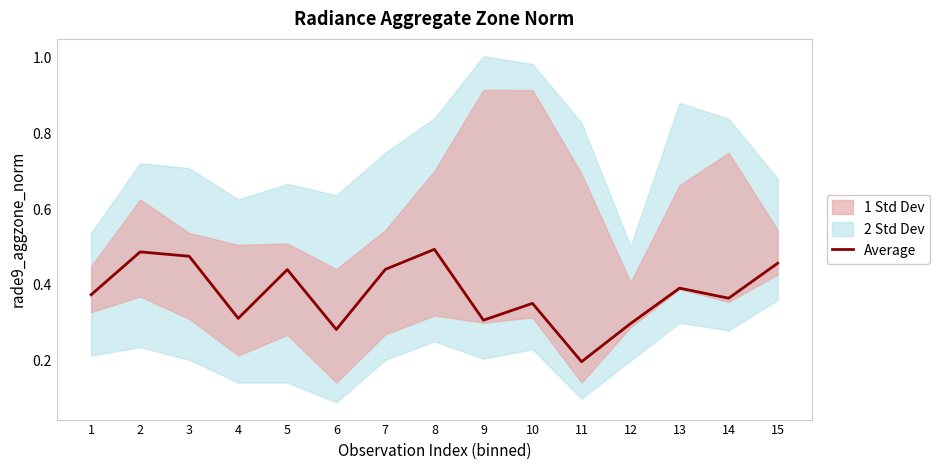

Does the chart display data point markers on the line(s)?

No